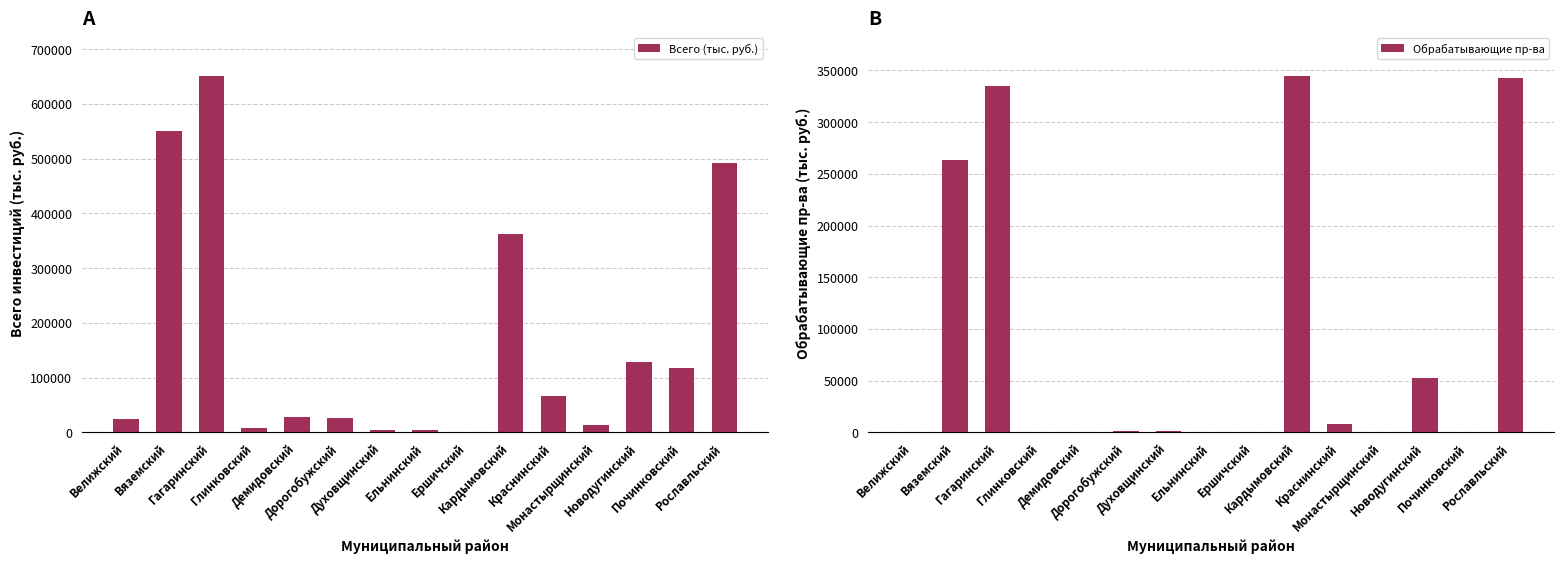

What is the maximum value for Всего (тыс. руб.)?

651550